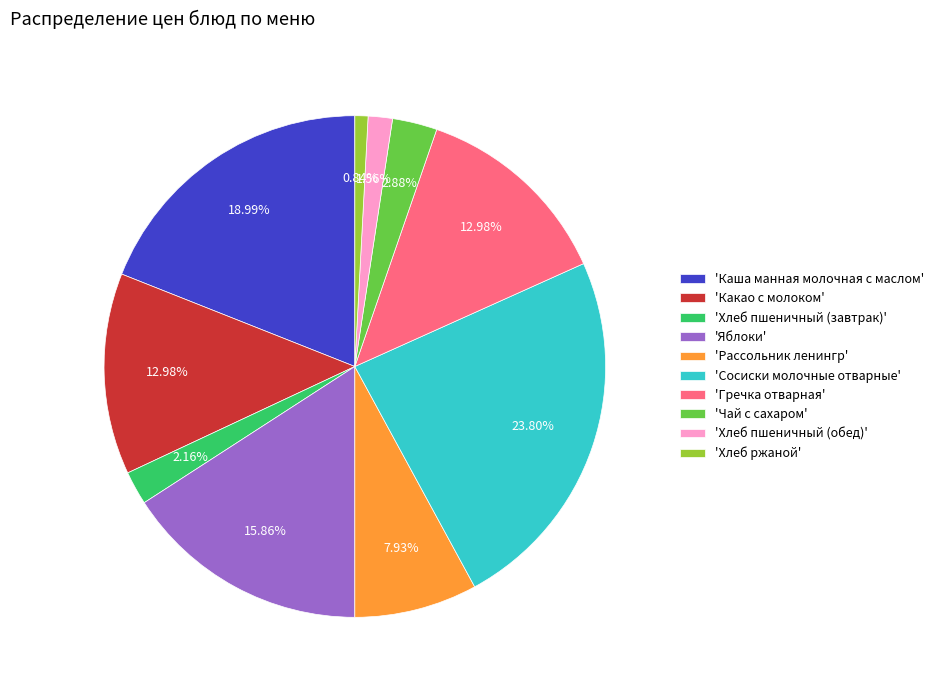

Which has a higher value, 'Хлеб пшеничный (обед)' or 'Рассольник ленингр'?

'Рассольник ленингр'